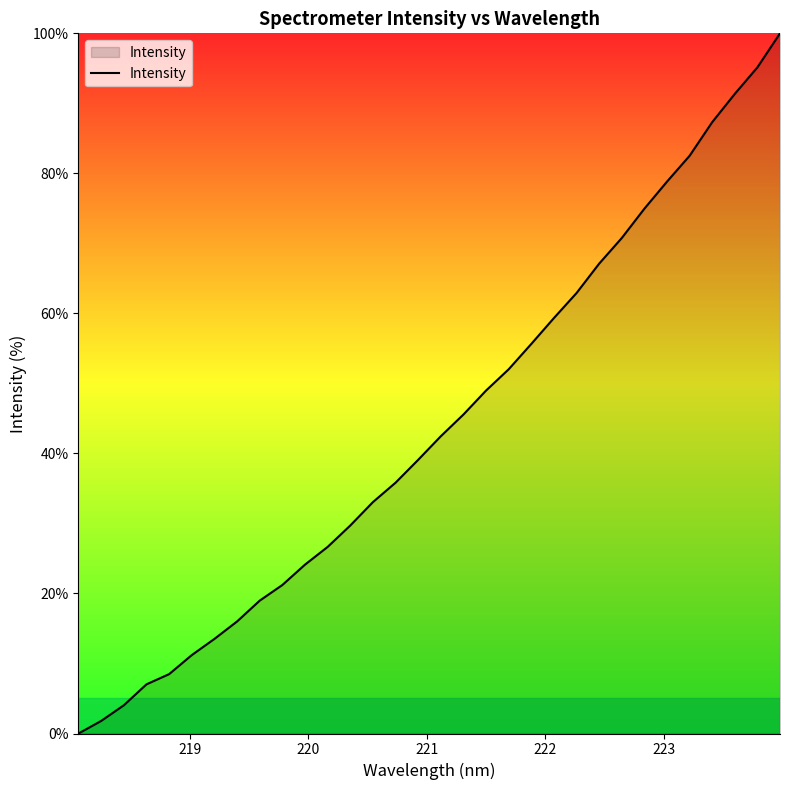

What is the maximum value shown in the chart?

100.0